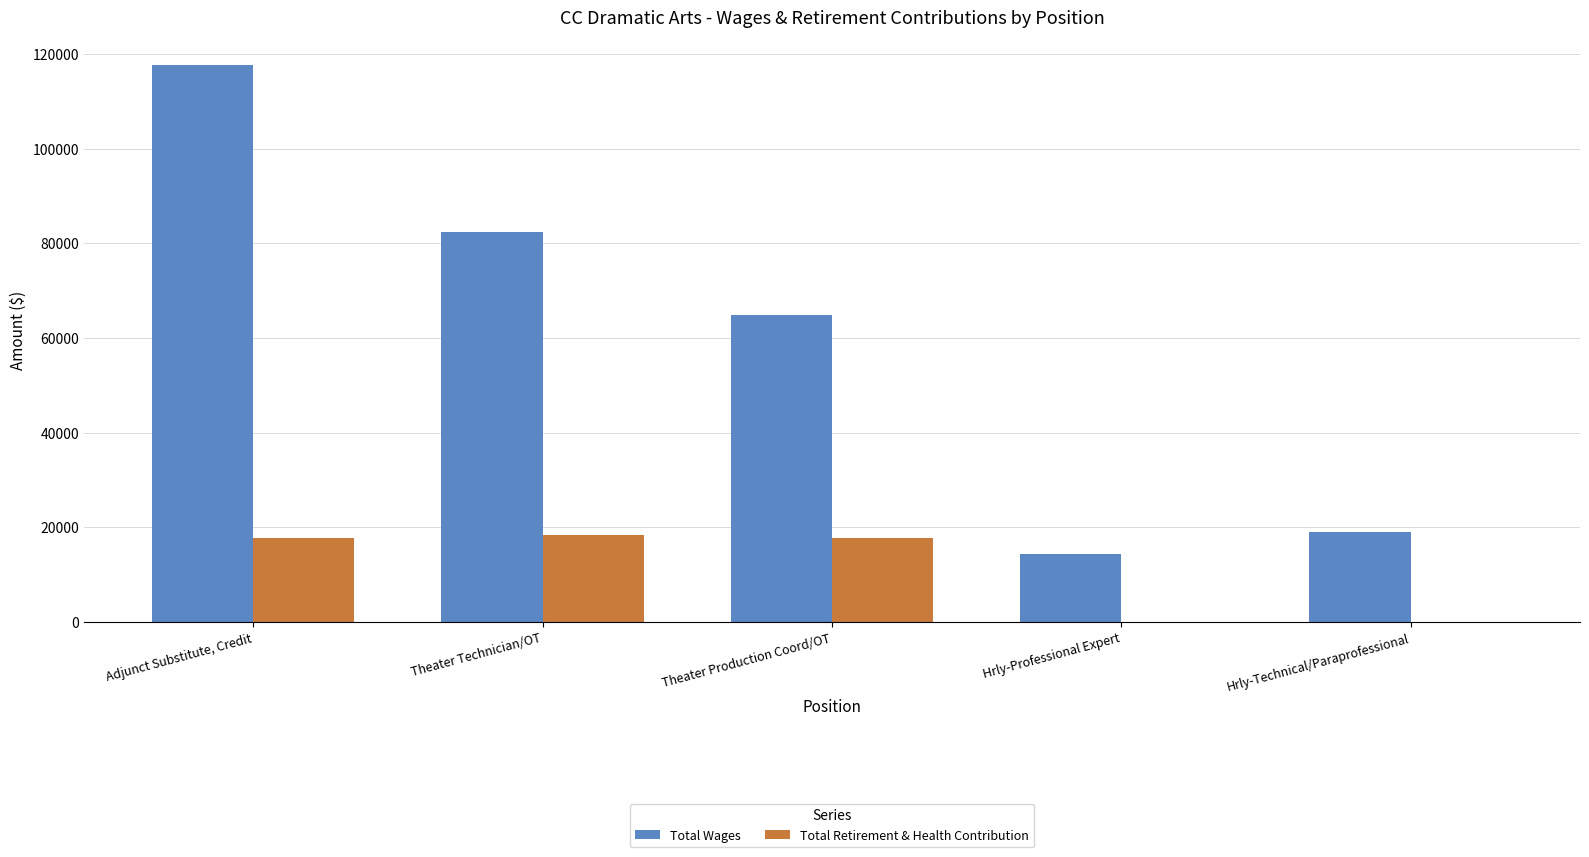

The value of Total Retirement & Health Contribution at Hrly-Professional Expert is 0. True or false?

True